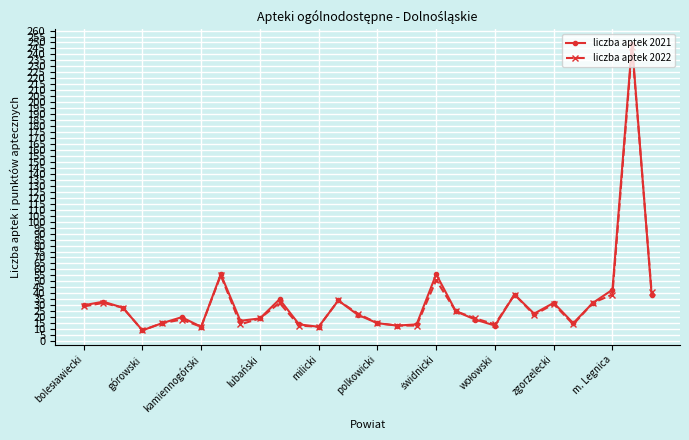

What is the maximum value for liczba aptek 2021?

249